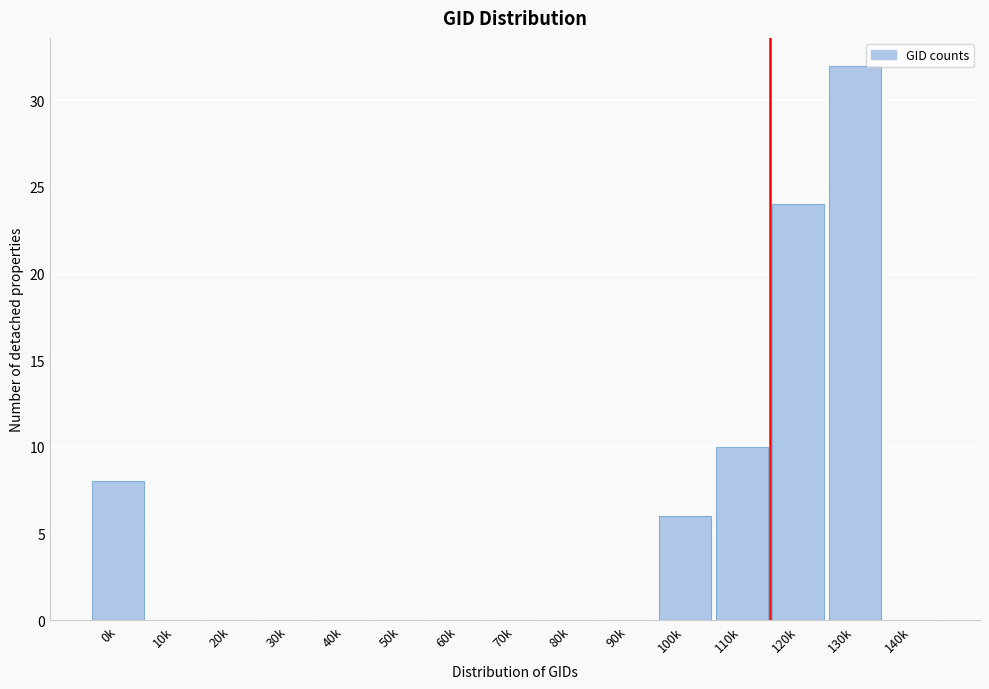

Reading right to left, extract all data points from this chart.

140k=0	130k=32	120k=24	110k=10	100k=6	90k=0	80k=0	70k=0	60k=0	50k=0	40k=0	30k=0	20k=0	10k=0	0k=8